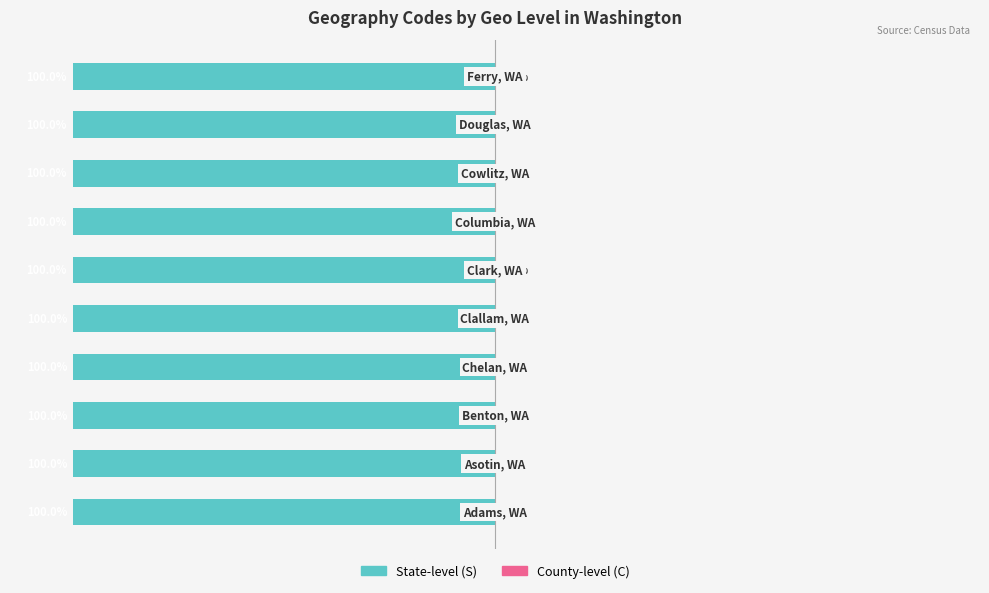

How many distinct data groups are displayed?

2